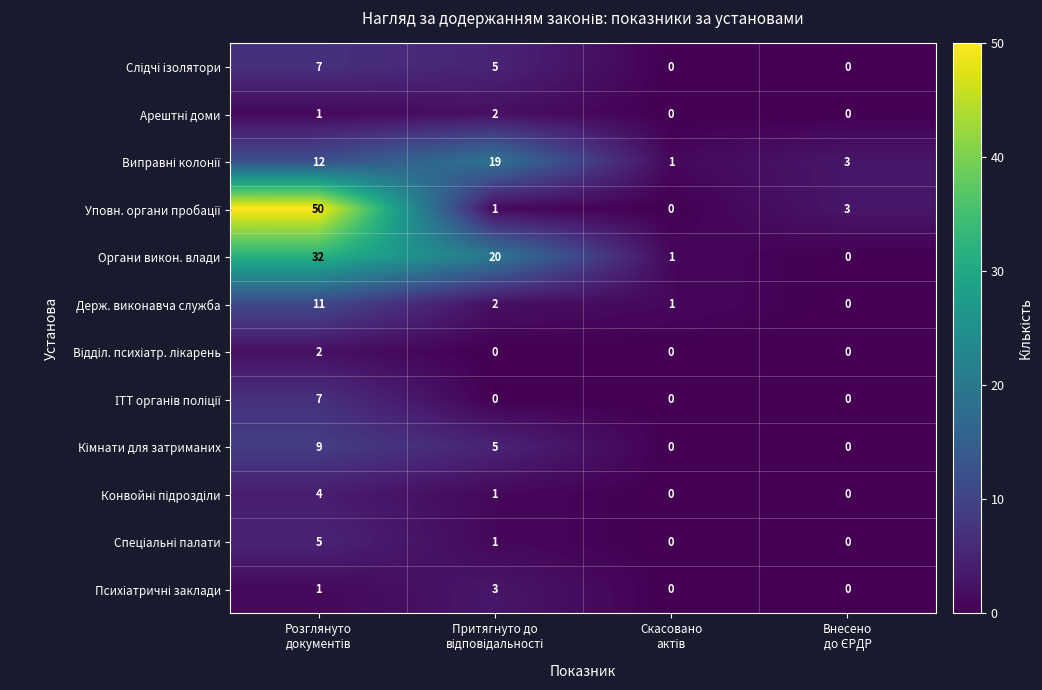

What is the sum of all Держ. виконавча служба values?

14